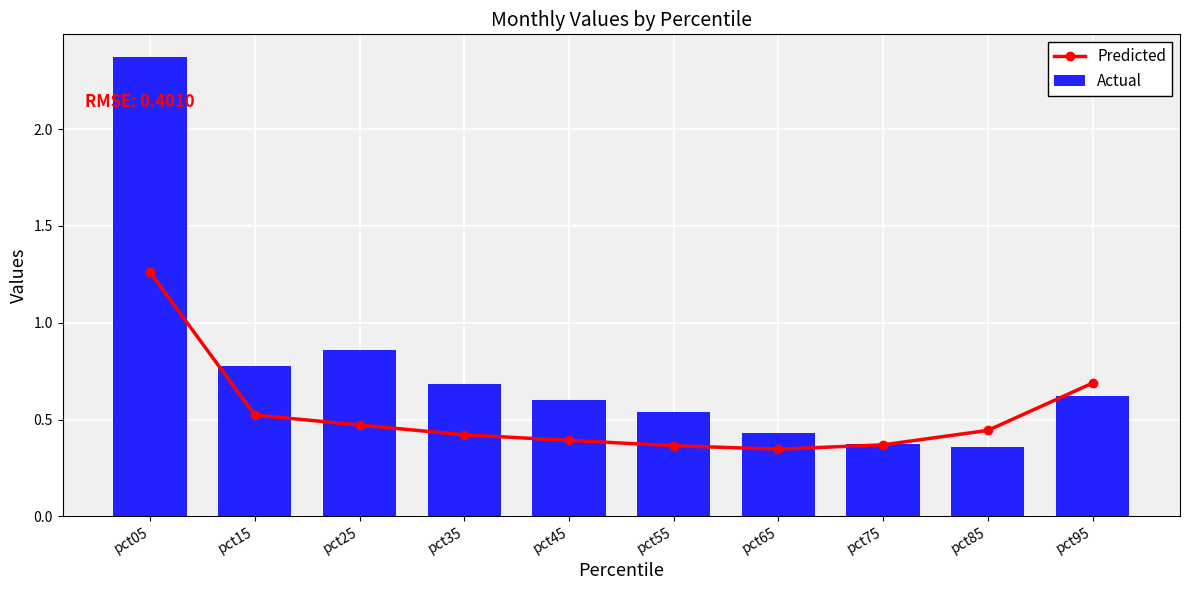

Which series has the largest total across all categories?

Actual